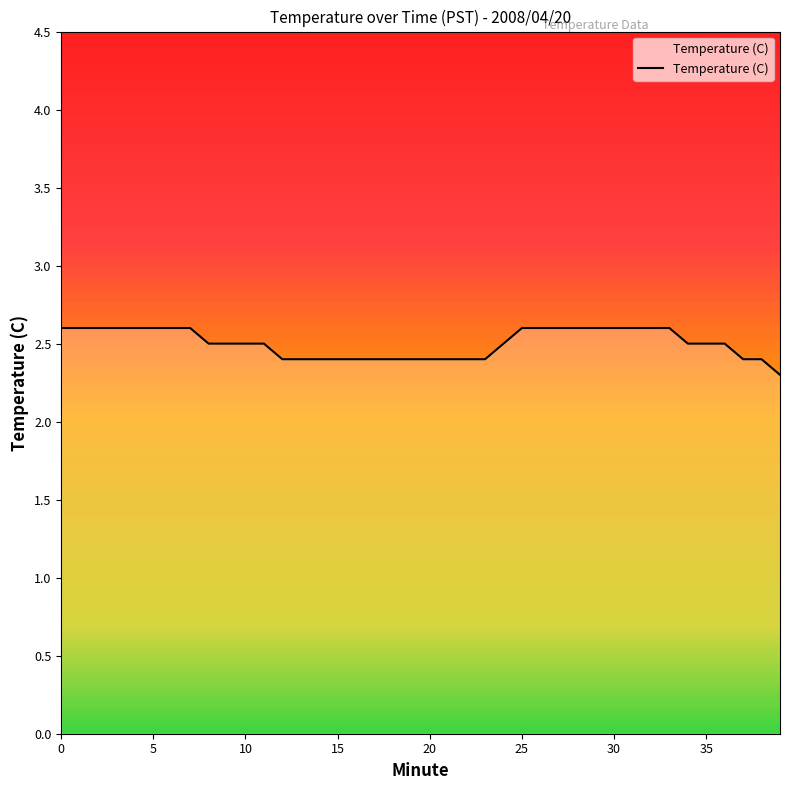

How many lines are shown in the chart?

1